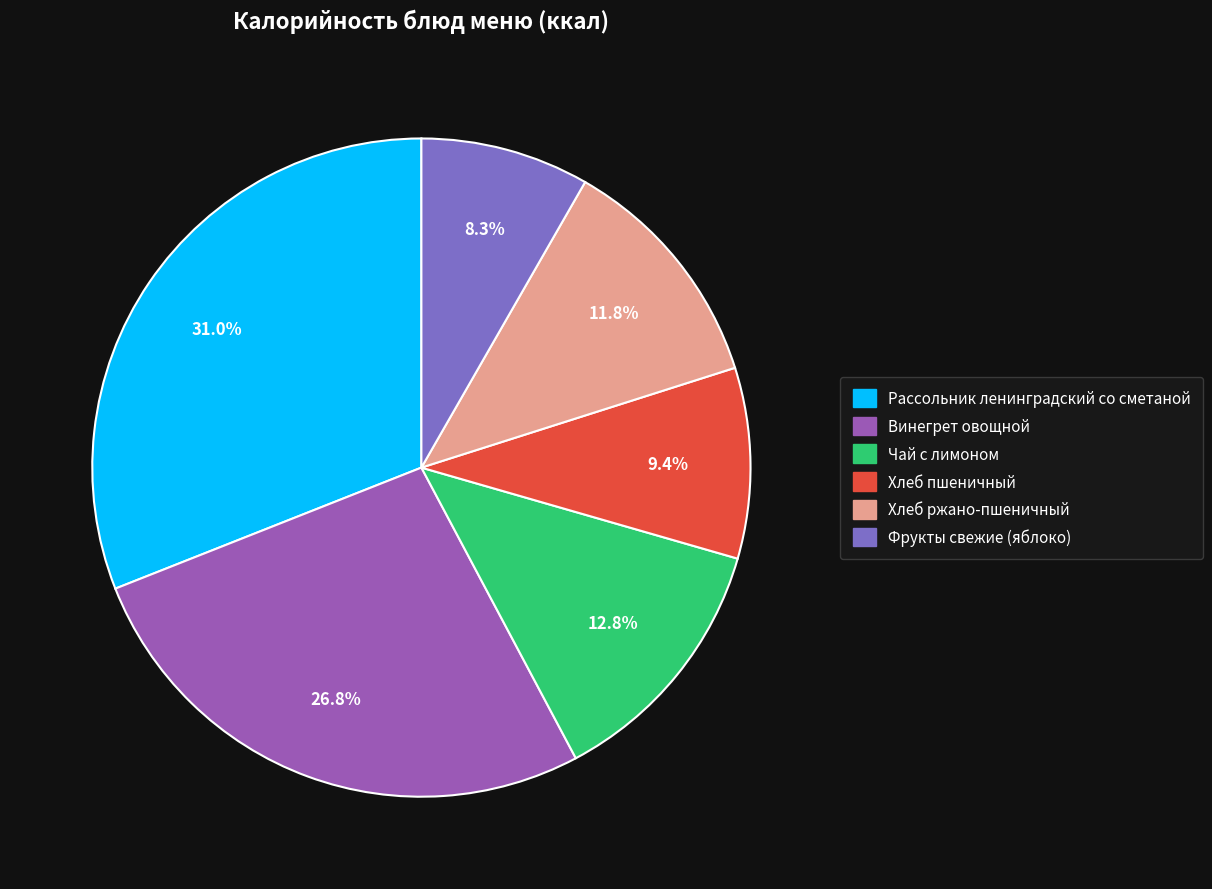

What is the smallest slice in the pie chart?

Фрукты свежие (яблоко)